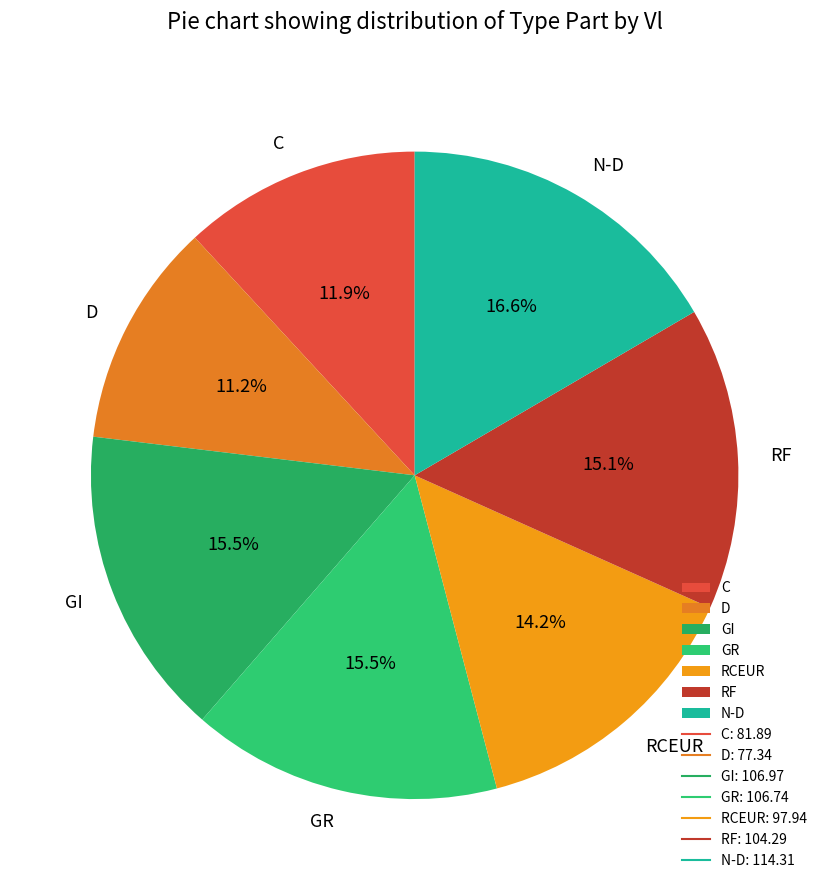

How many segments does this pie chart have?

7